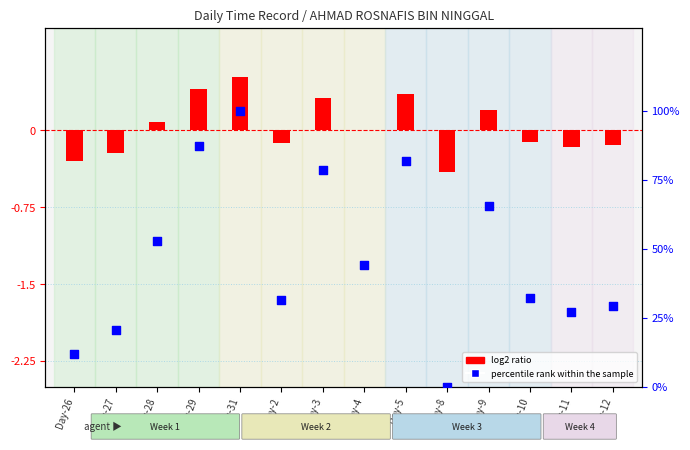

Which series contains the lowest Y value?

log2 ratio